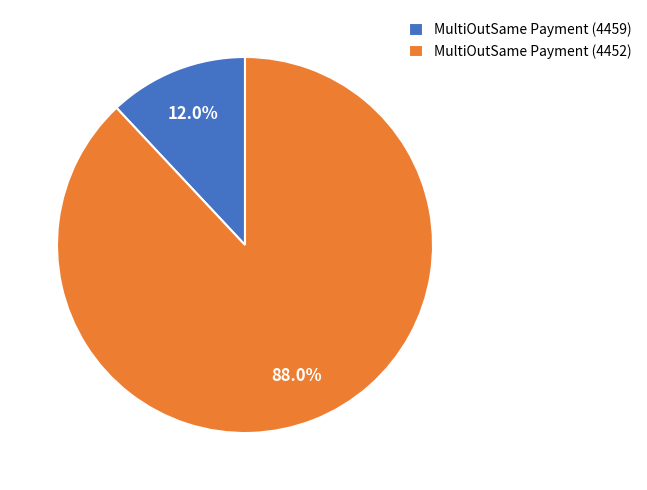

To the nearest percent, what is the combined percentage of MultiOutSame Payment (4459) and MultiOutSame Payment (4452)?

100%